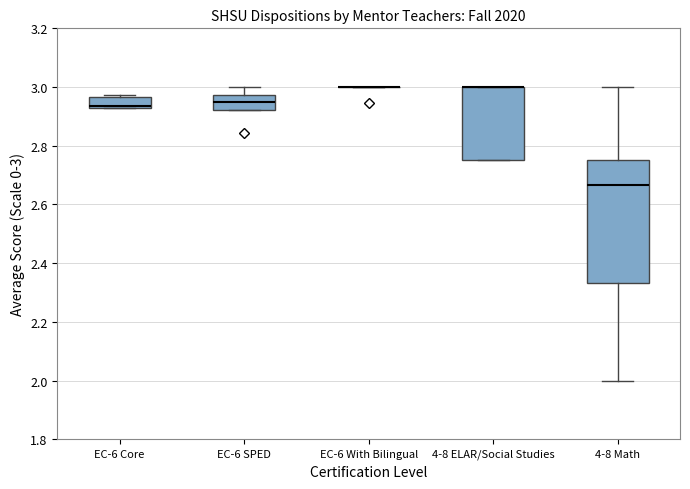

Which box is the tallest, from its lower edge to its upper edge?

4-8 Math